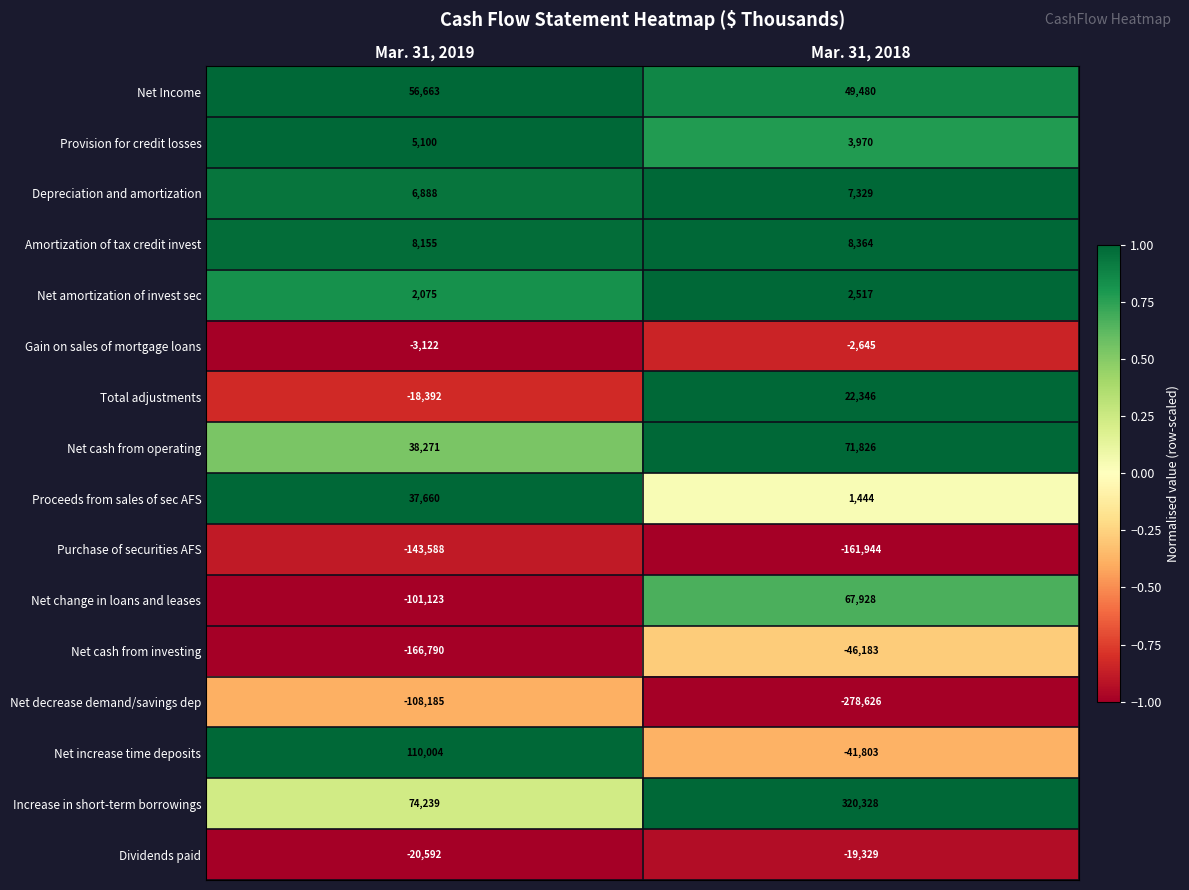

The Net cash from operating series shows 38271 at Mar. 31, 2019. True or false?

True